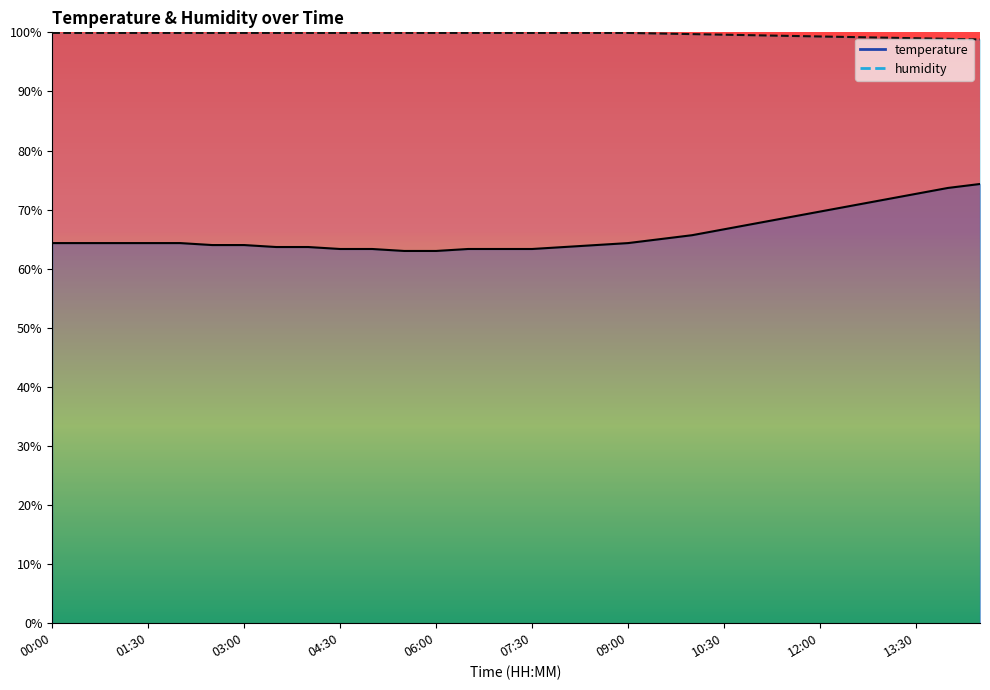

True or false: humidity has a value of 99.9 at 07:30.

True